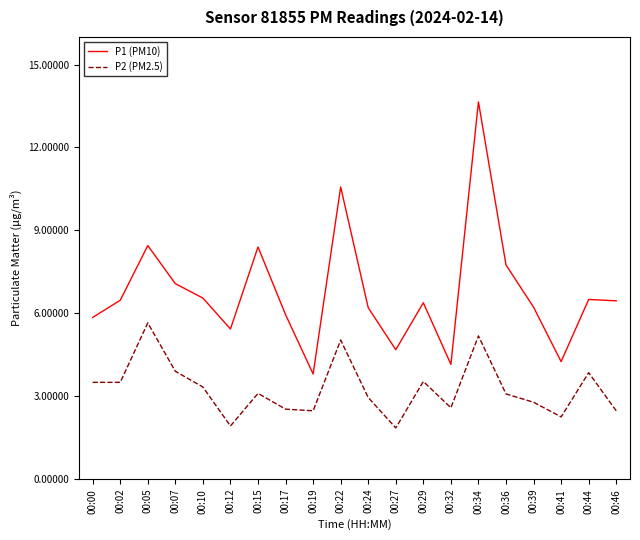

Is the value of P2 (PM2.5) at 00:05 greater than the value of P1 (PM10) at 00:34?

No